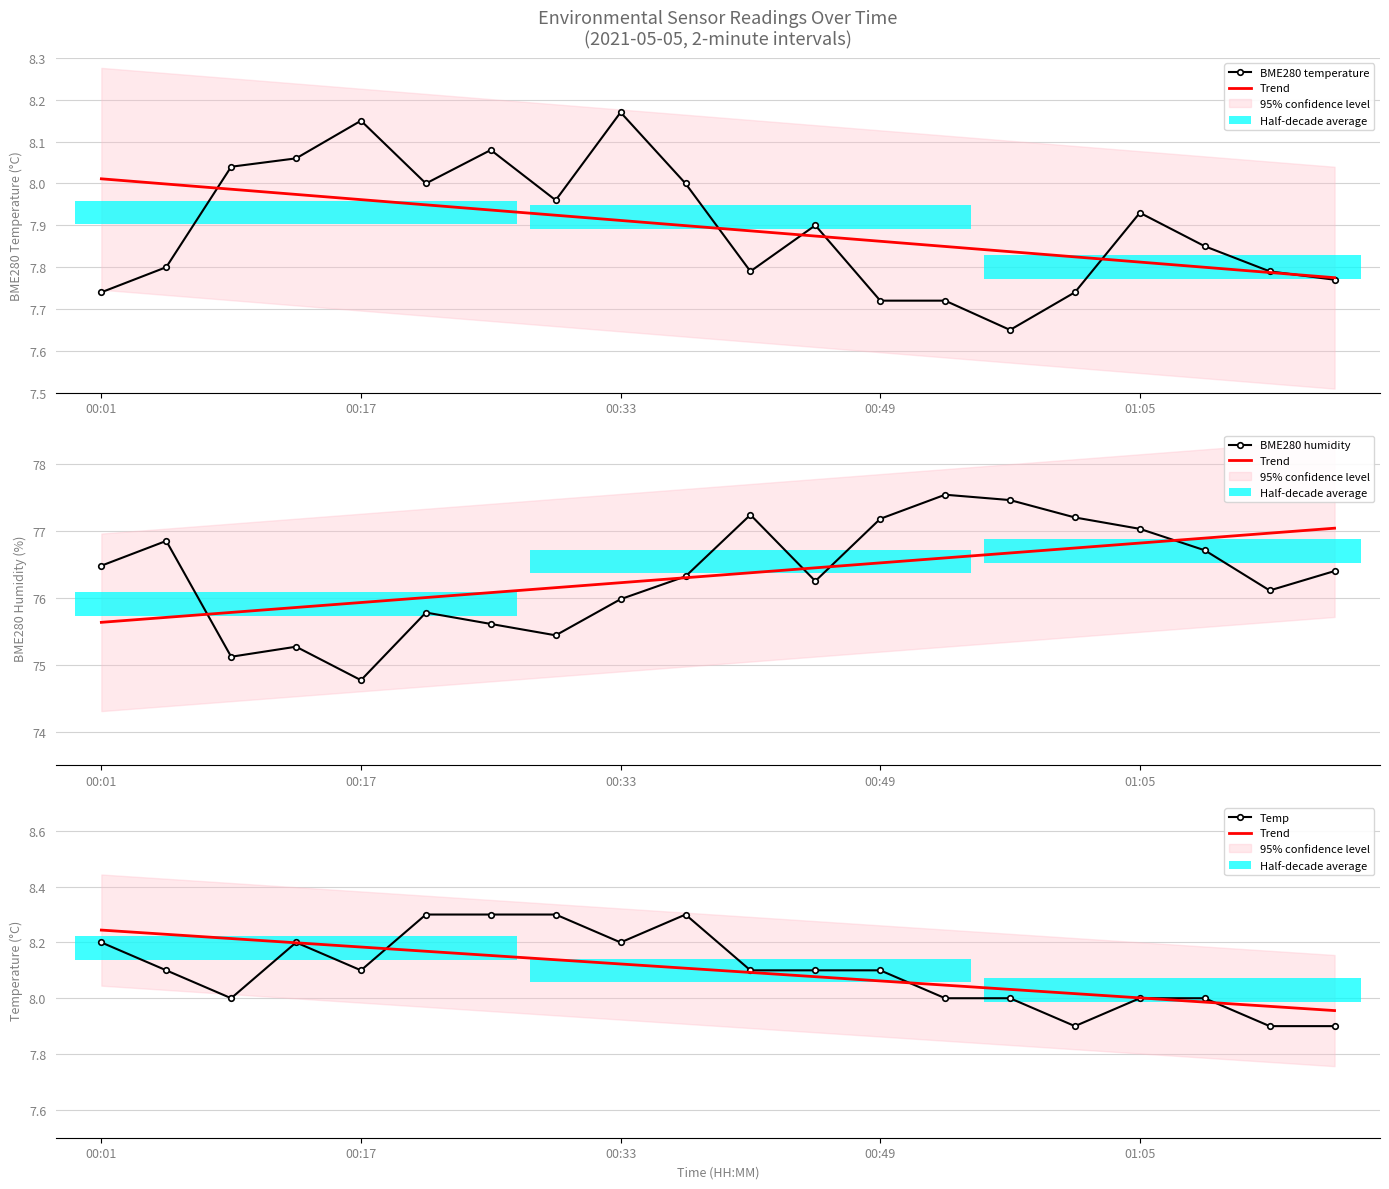

How many data points does each series have?

20